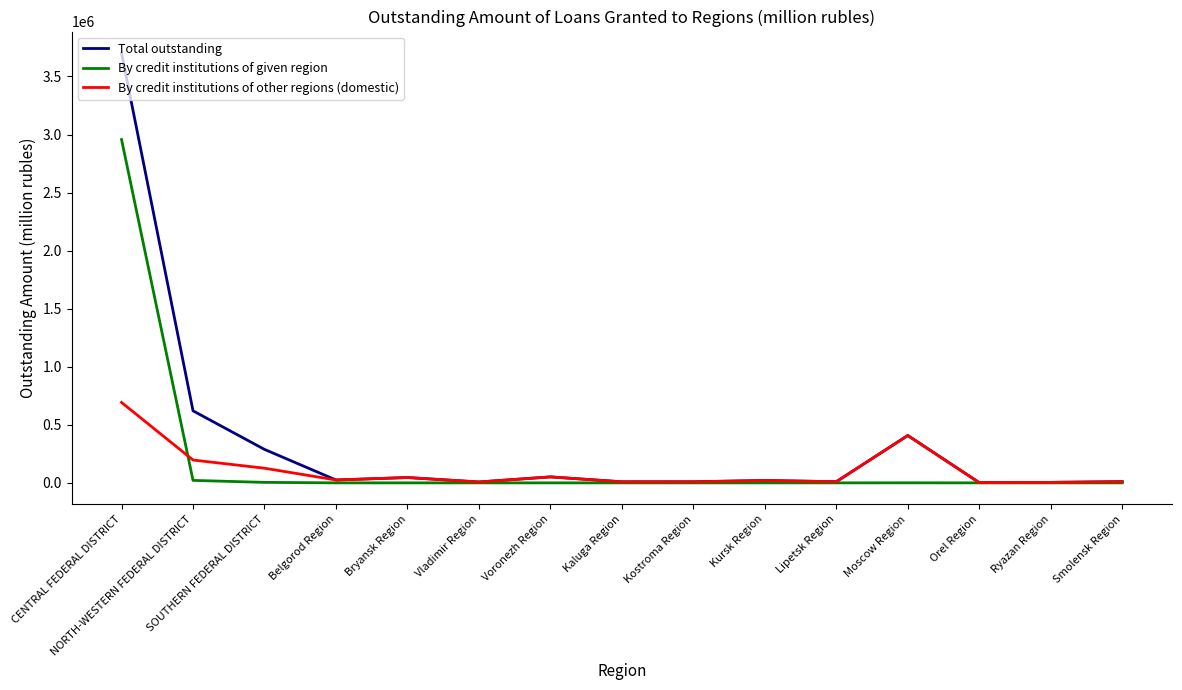

Which series has the largest range (max minus min)?

Total outstanding